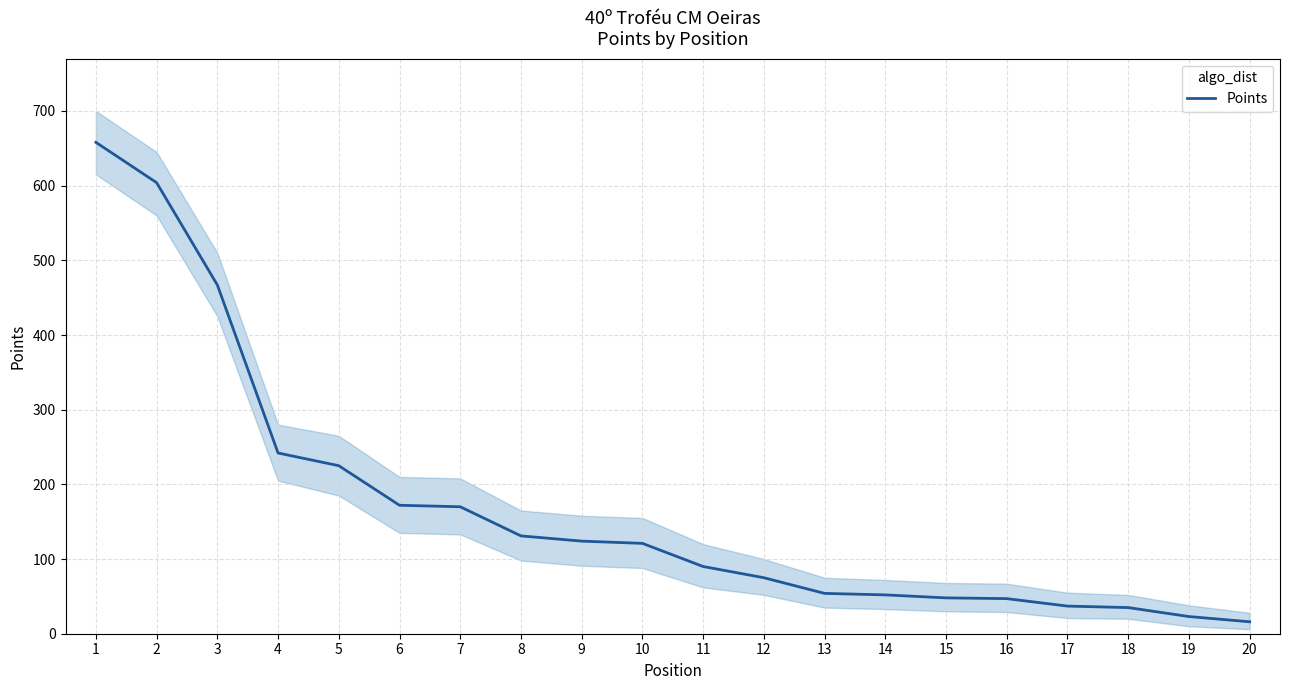

What is the difference between the maximum and second lowest values?

635